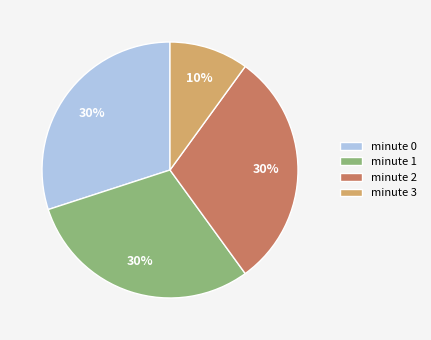

How many slices are in this pie chart?

4